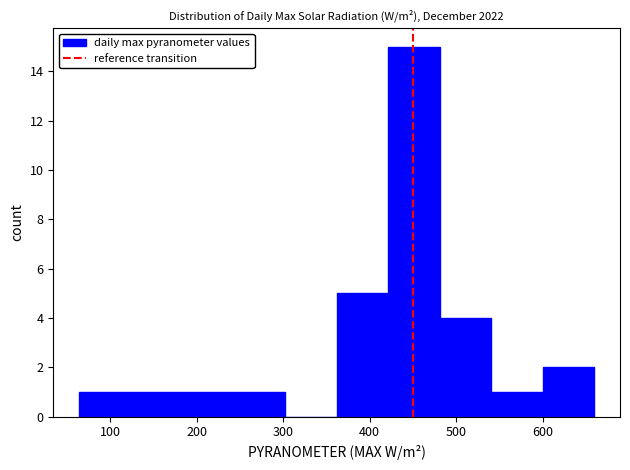

Reading left to right, list every bar in this chart as the range it spans on the x-axis followed by its height. Neither the bar edges nor the heights are printed on the chart, so give them approximately, as read against the axes.

60 to 120: 1
120 to 180: 1
180 to 240: 1
240 to 300: 1
300 to 360: 0
360 to 420: 5
420 to 480: 15
480 to 540: 4
540 to 600: 1
600 to 660: 2